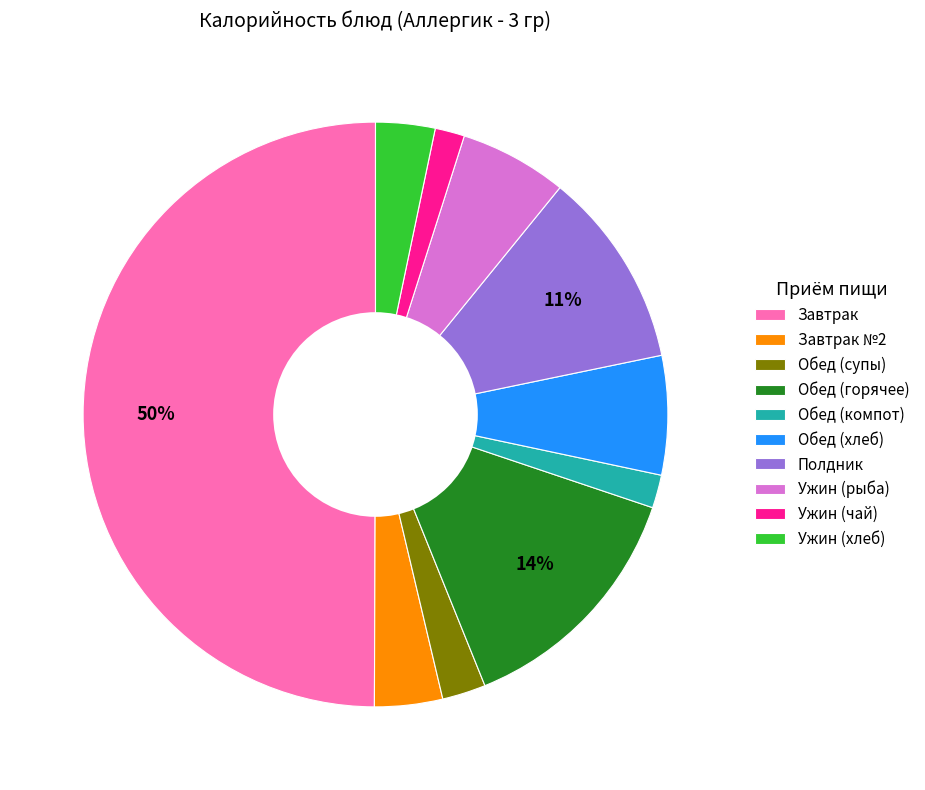

Is it true that Обед (горячее) is 3% of the pie?

False